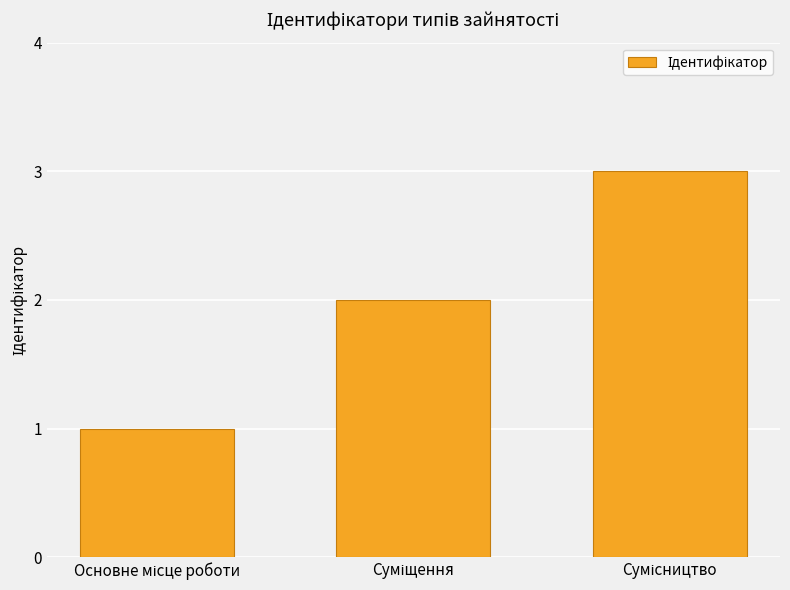

What is the greatest value displayed?

3